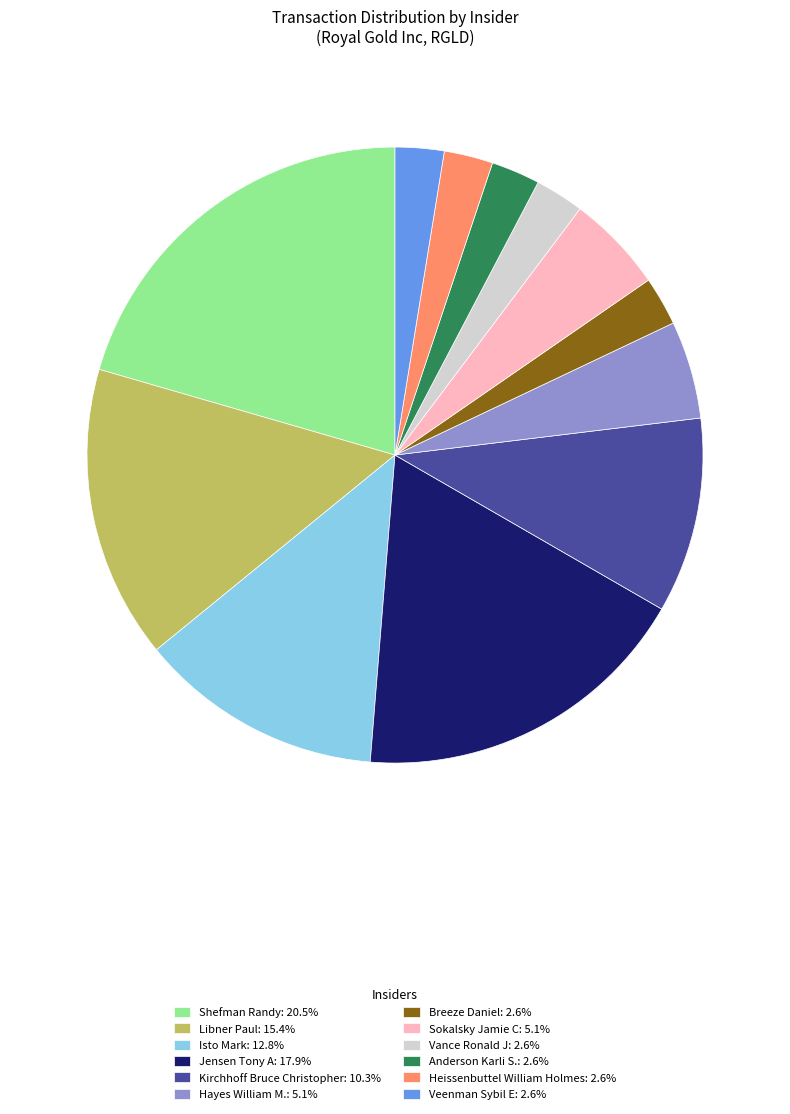

Is the sum of Heissenbuttel William Holmes: 2.6% and Kirchhoff Bruce Christopher: 10.3% greater than half?

No